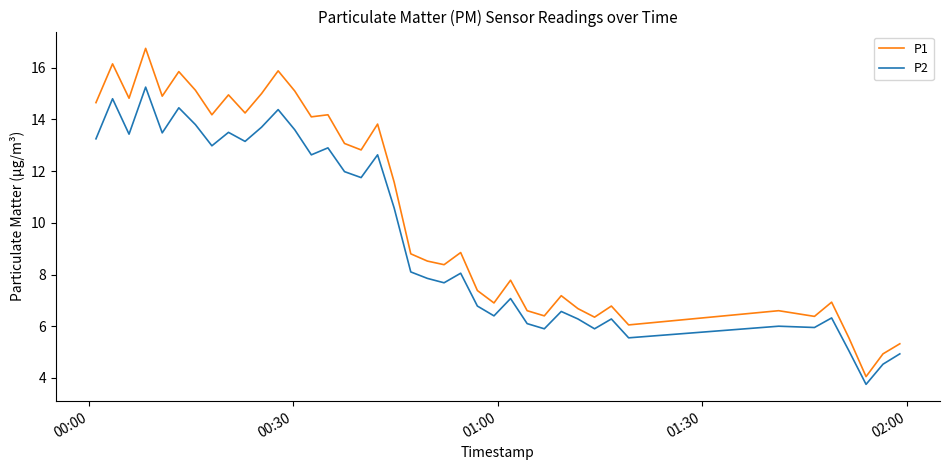

How many lines are shown in the chart?

2